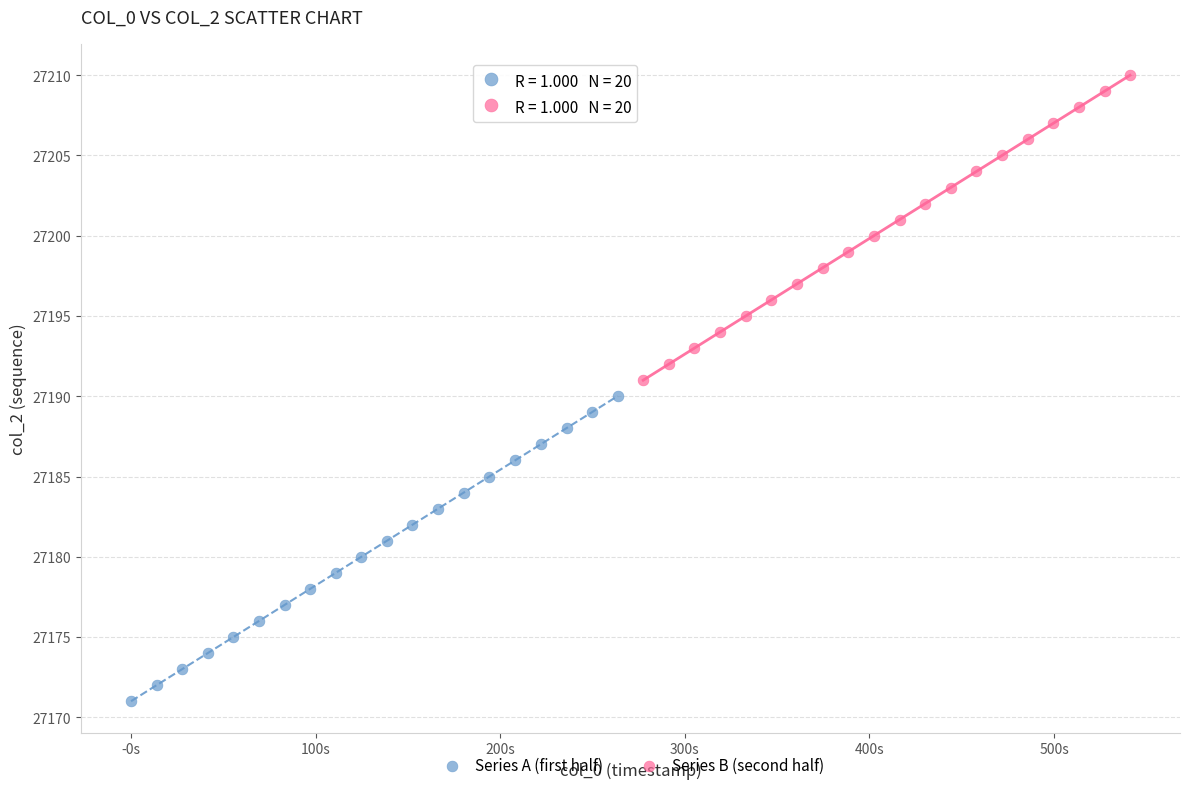

Which series reaches the minimum Y coordinate?

Series A (first half)